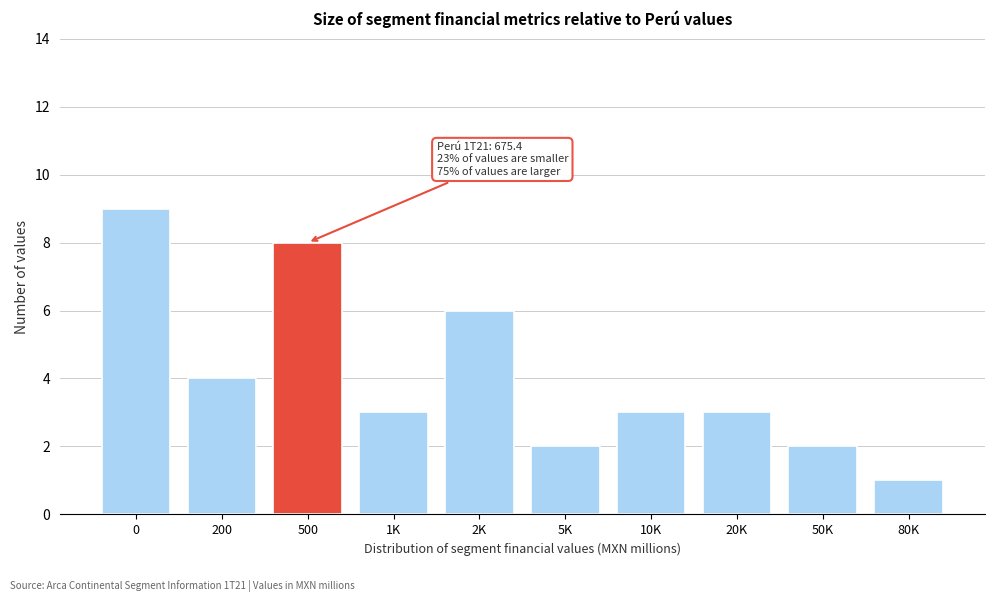

Reading left to right, what are all the values shown in this chart?

9	4	8	3	6	2	3	3	2	1